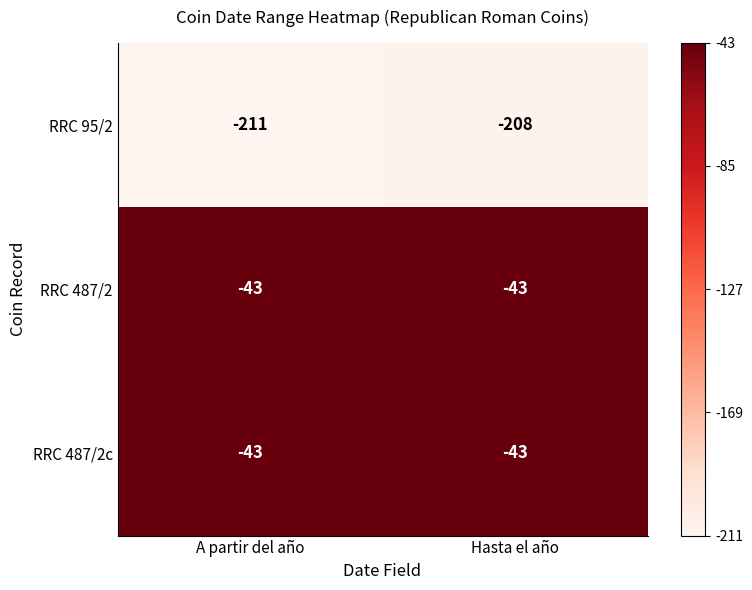

What is the sum of all RRC 487/2 values?

-86